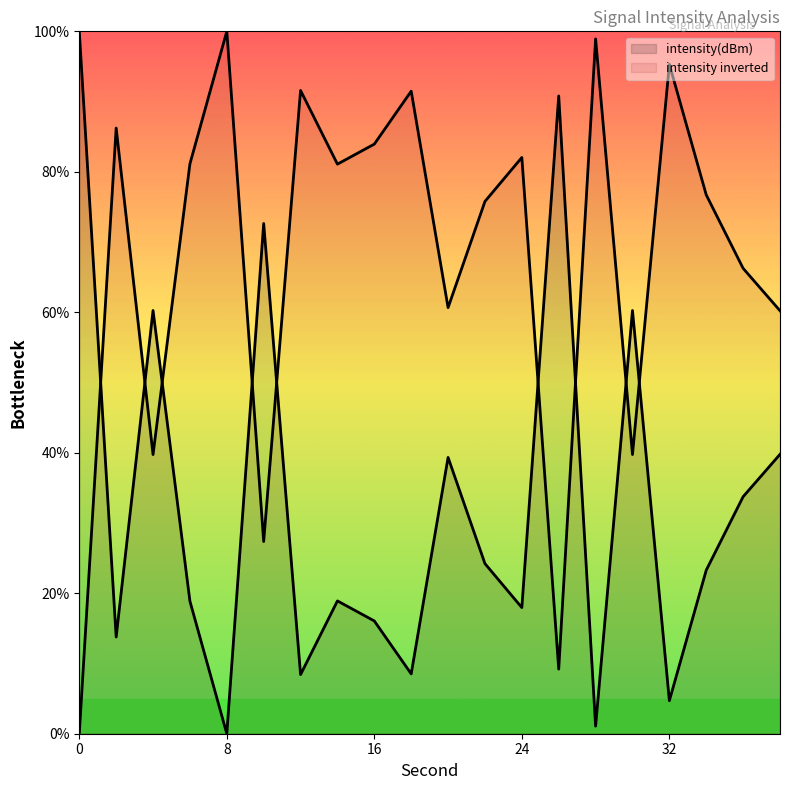

How many interior local valleys (lower than both neighbors) does the data have?

7